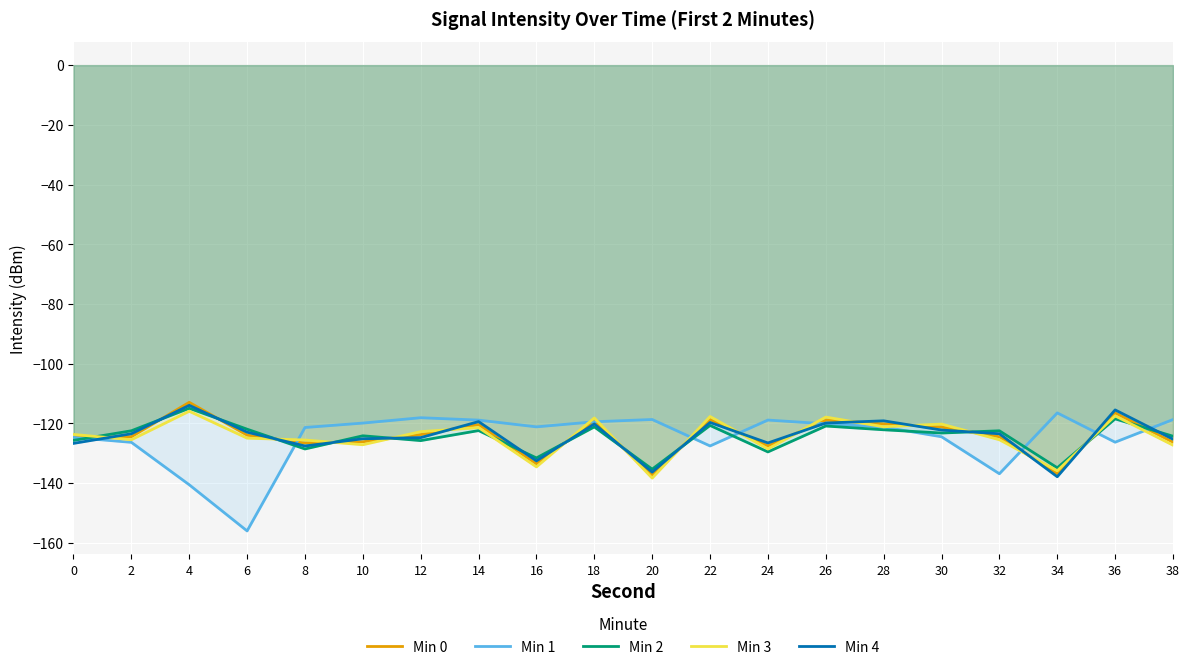

How many data points does each series have?

20